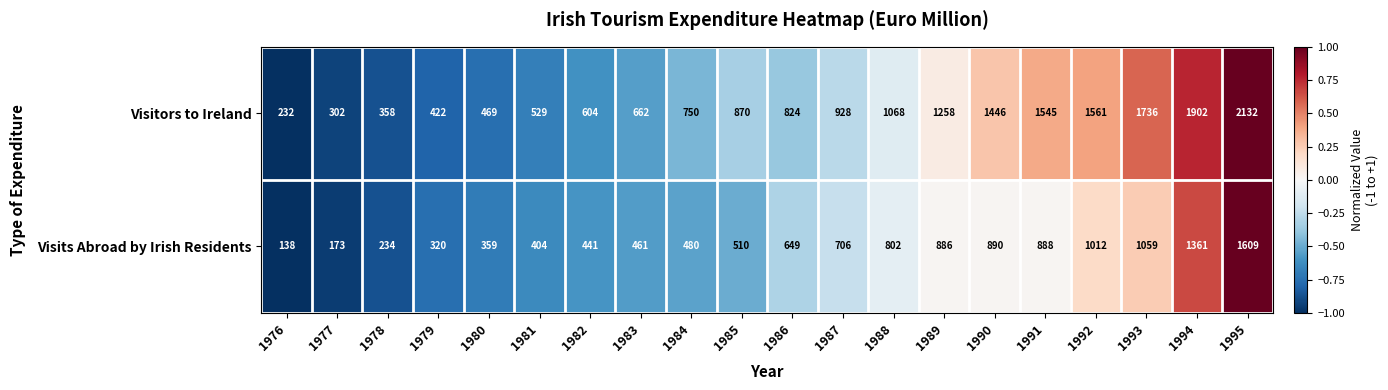

What is the minimum value shown in the chart?

138